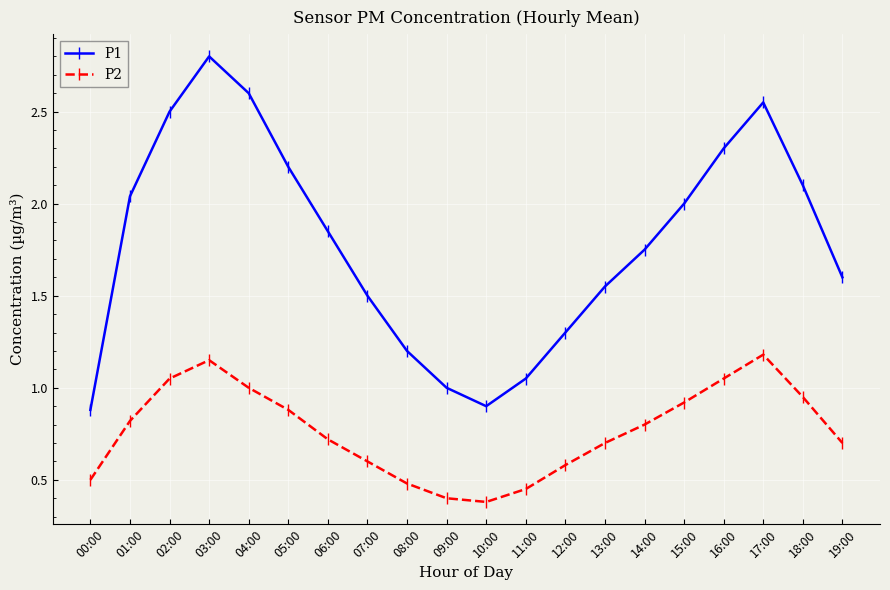

What is the smallest value displayed?

0.4